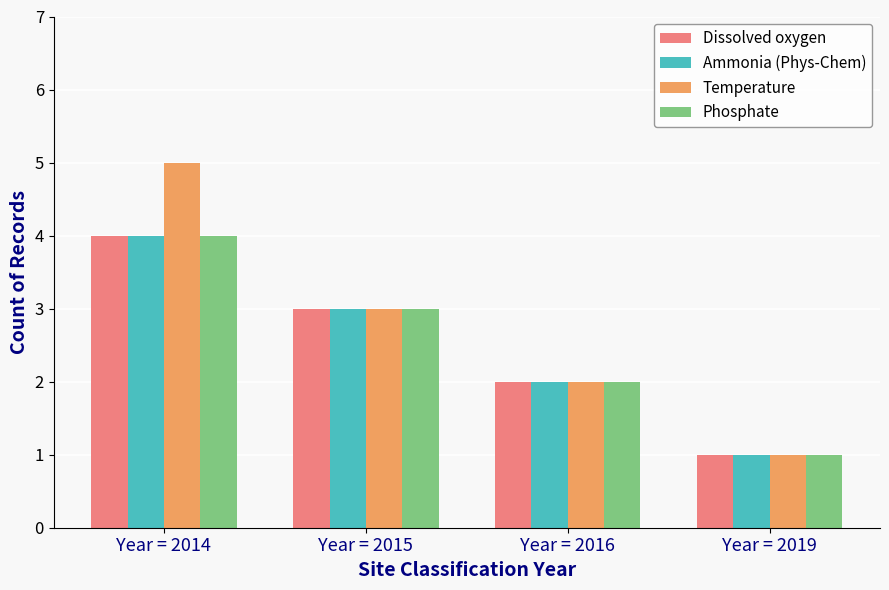

The Temperature series shows 1 at Year = 2019. True or false?

True